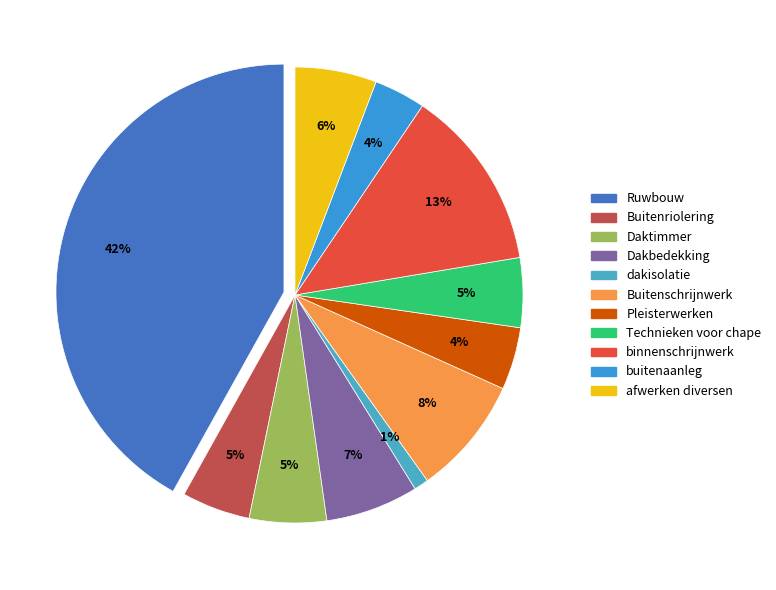

To the nearest percent, what is the difference between the Buitenriolering and Dakbedekking slice percentages?

2%